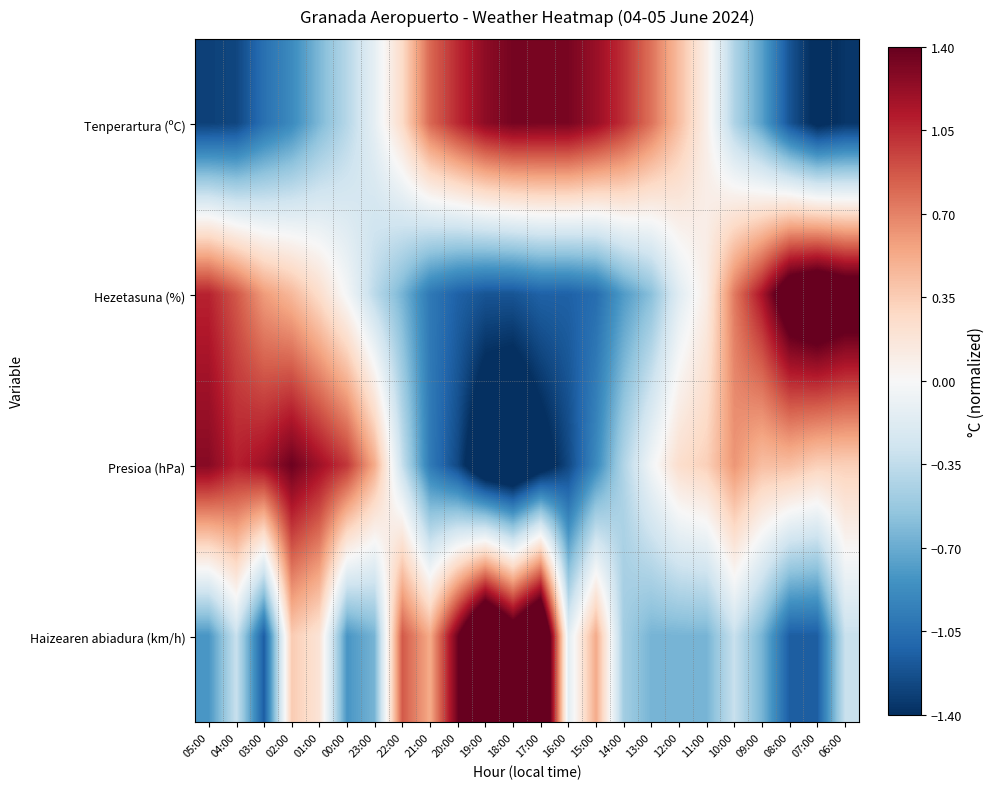

At 05:00, list the series in order from largest to smallest.

Presioa (hPa), Hezetasuna (%), Haizearen abiadura (km/h), Tenperartura (ºC)